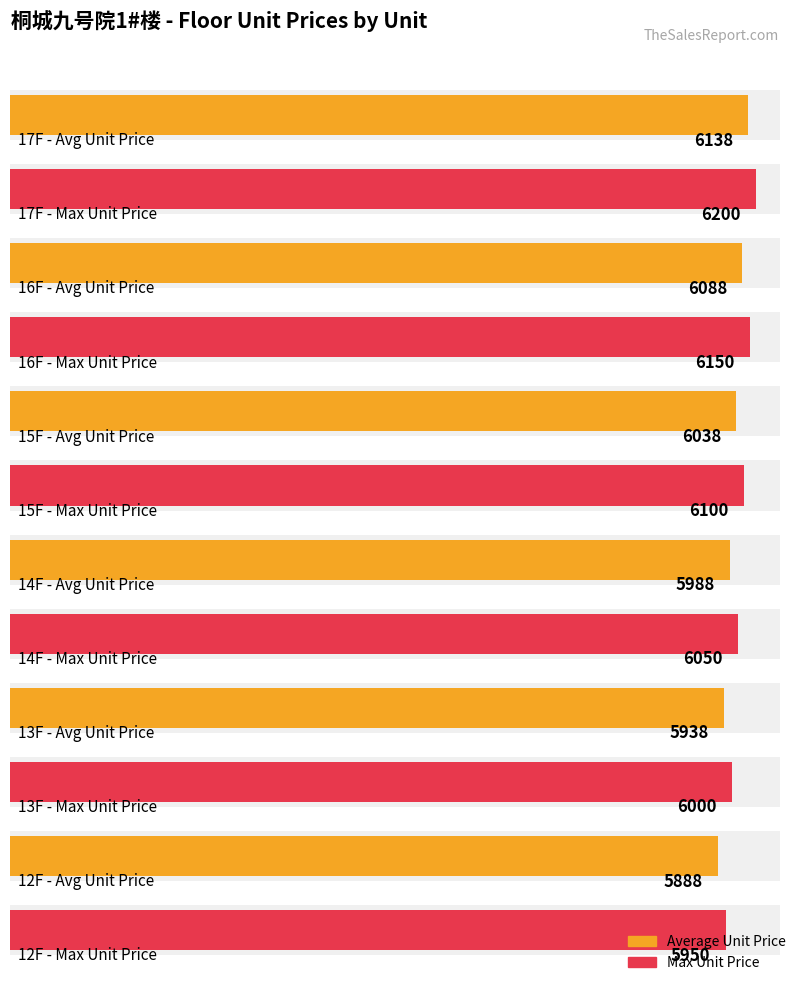

Read the Unit Price 04 value at 12F, to the nearest 10.

5900